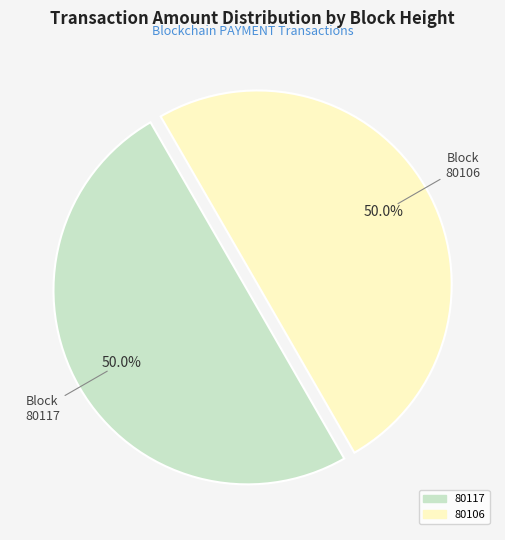

Approximately how many times larger is the value at 80117 compared to 80106?

1.0